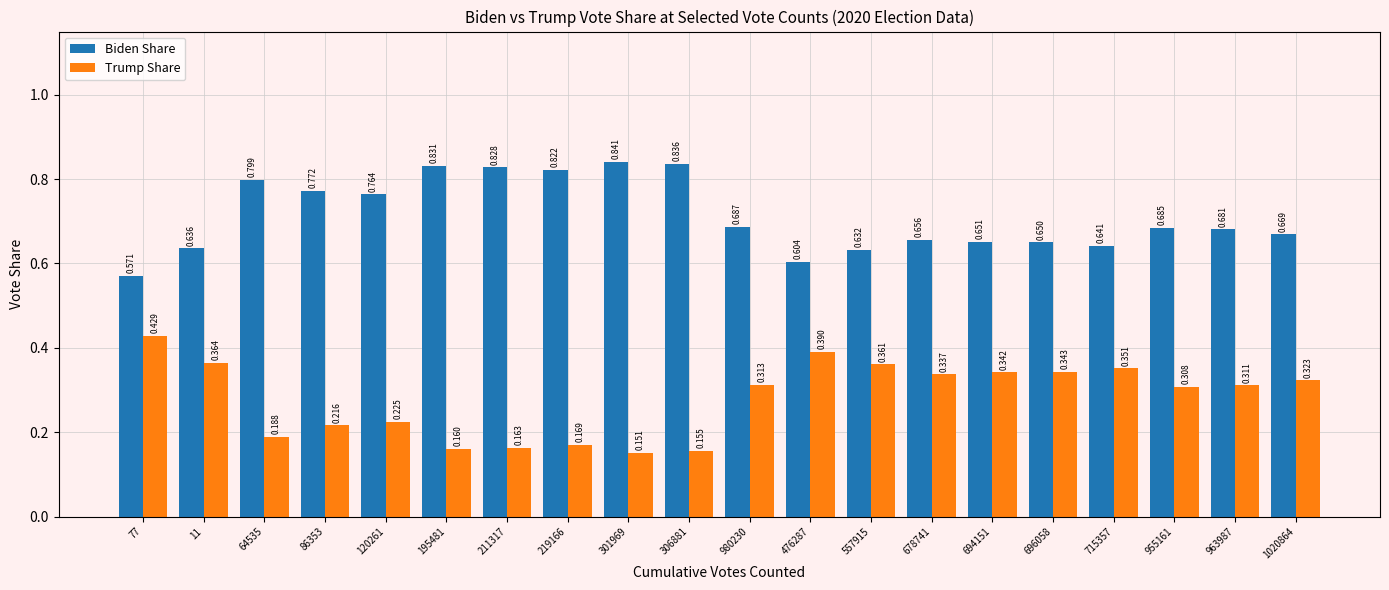

Rank the series by their maximum value, from lowest to highest.

Trump Share, Biden Share